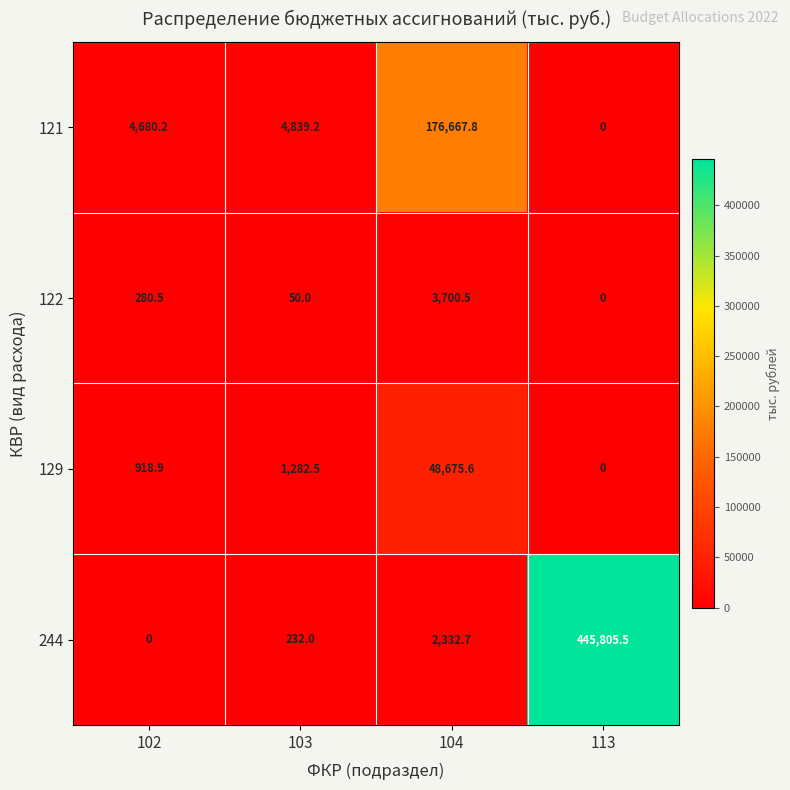

Reading left to right, list all the values displayed in this chart.

121: 4680.2	4839.2	176667.8	0.0
122: 280.5	50.0	3700.5	0.0
129: 918.9	1282.5	48675.6	0.0
244: 0.0	232.0	2332.7	445805.5